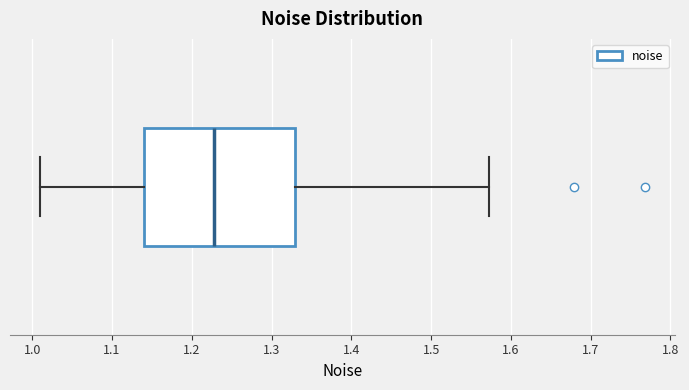

Read this box plot against the x-axis: the position of the median line, the range covered by the box, and the ends of both whiskers. The values are not printed on the chart, so give them approximately, as read against the axis.

median 1.23, box 1.14 to 1.33, whiskers 1.01 to 1.57